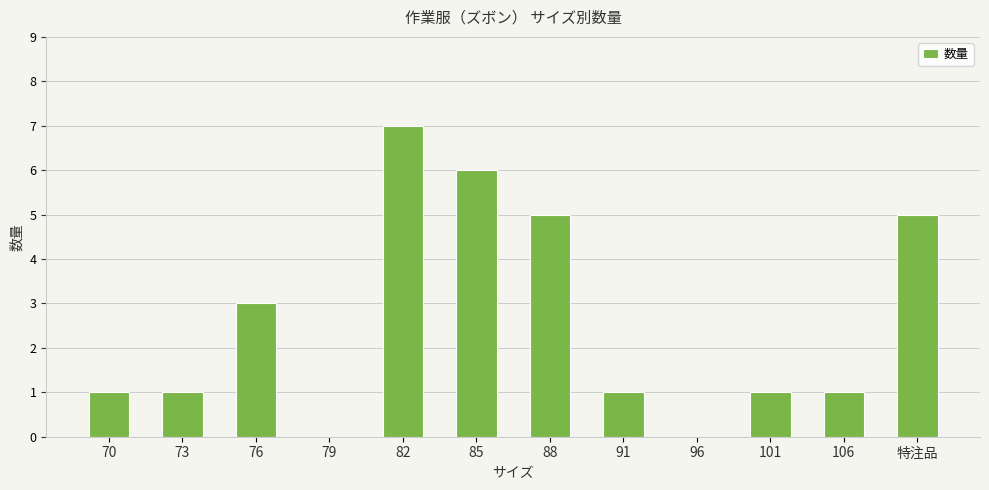

How many series are shown in this chart?

1